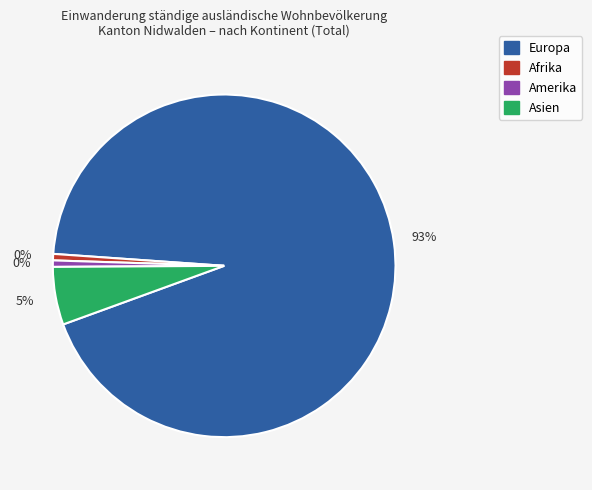

Is it true that Asien is 5% of the pie?

True